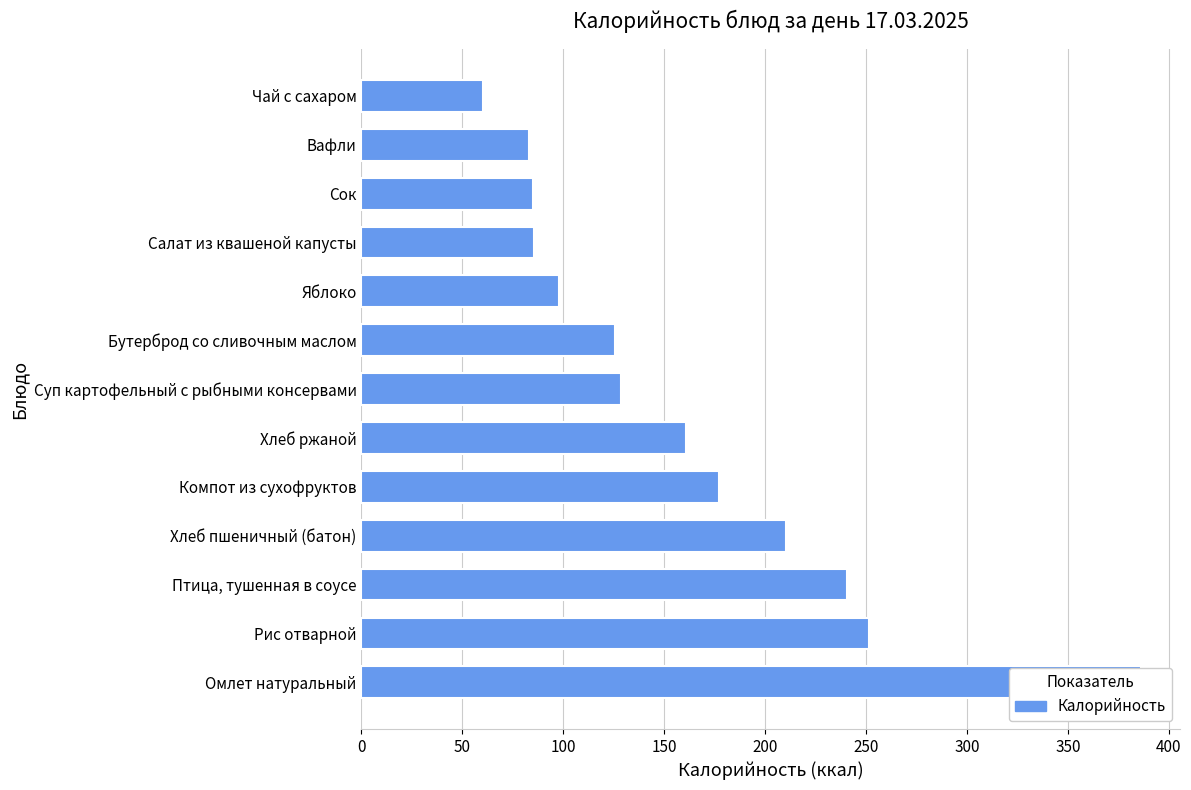

What is the change in value from Омлет натуральный to Бутерброд со сливочным маслом?

-260.4